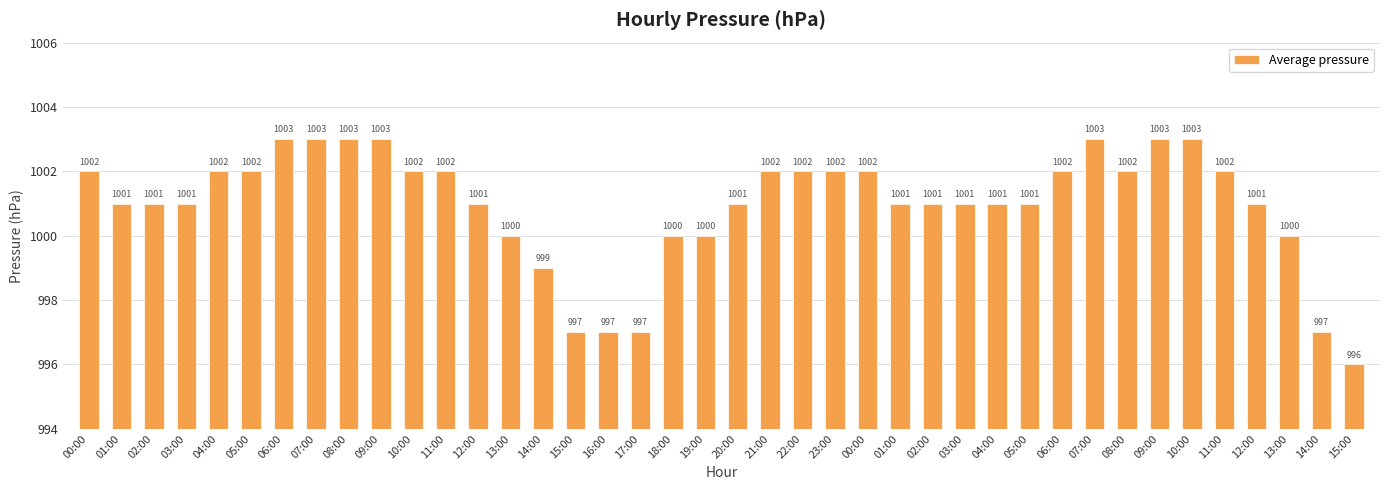

How many categories are shown in the chart?

40